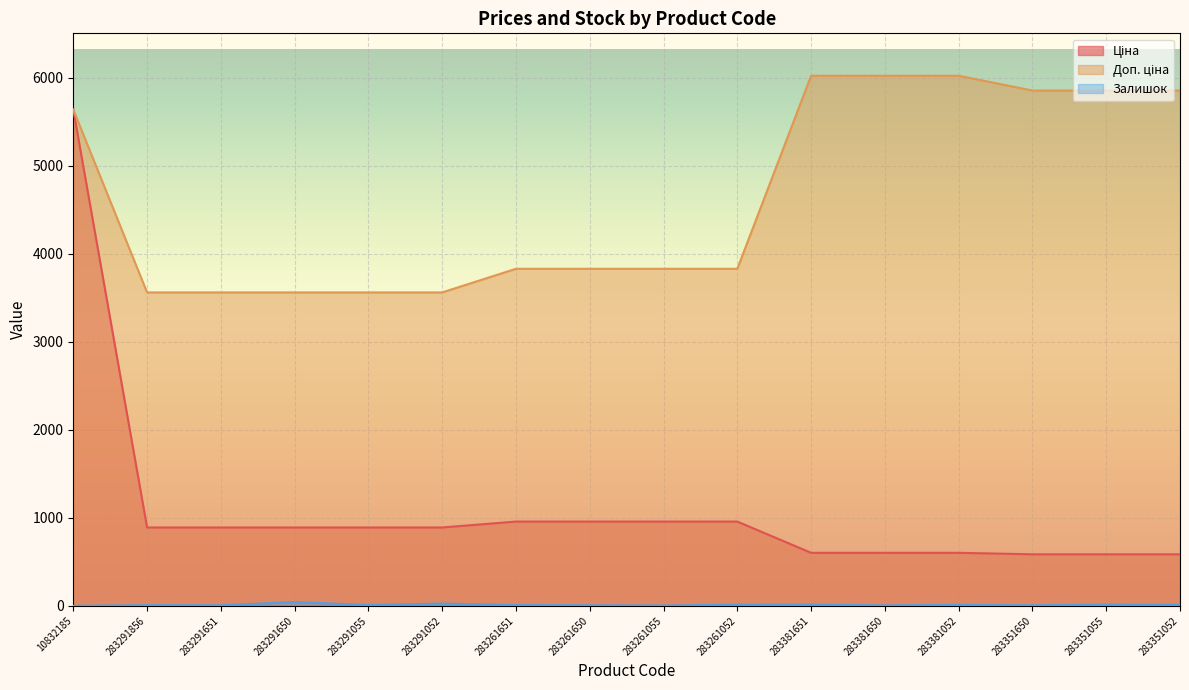

The value of Доп. ціна at 283261650 is 3828.4. True or false?

True